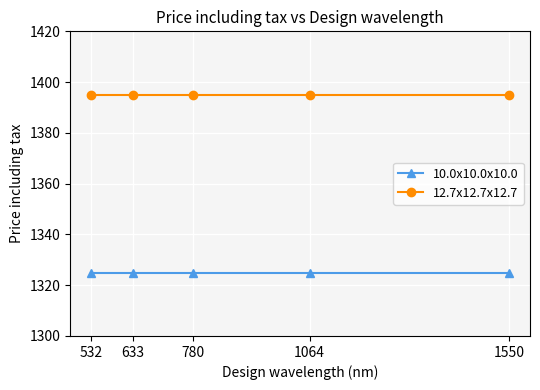

What is the value of the 10.0x10.0x10.0 point at the 5th from the left?

1325